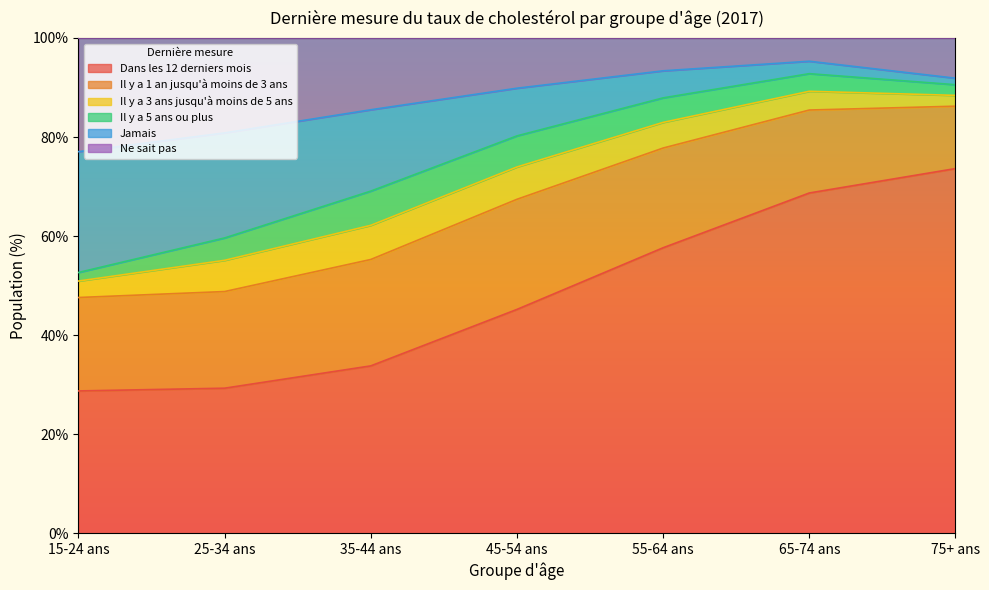

What is the maximum value for Dans les 12 derniers mois?

73.6